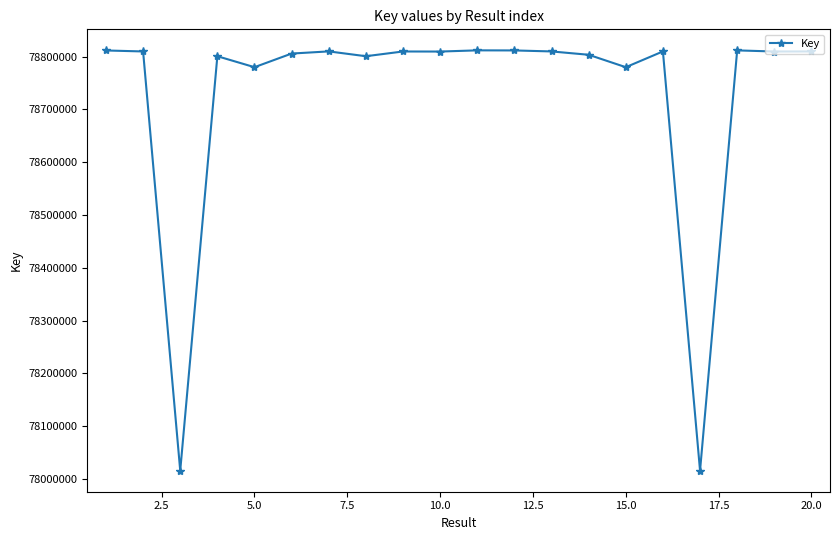

How many lines are shown in the chart?

1